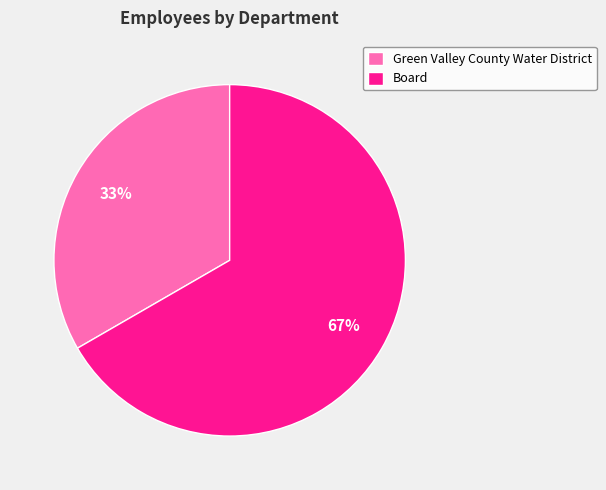

Combined, do Green Valley County Water District and Board account for over 50%?

Yes